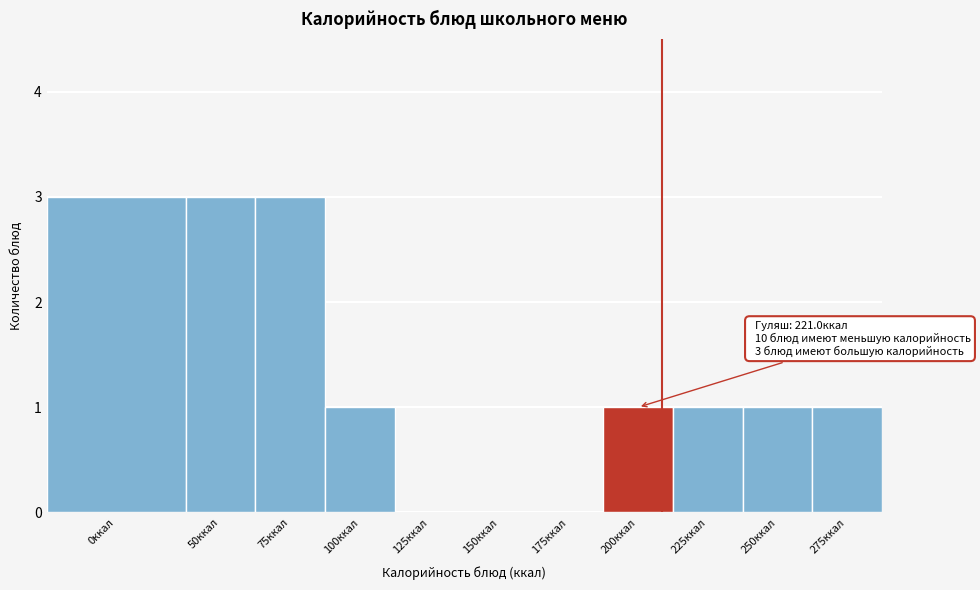

Reading right to left, transcribe all the data shown in this chart.

275ккал=1	250ккал=1	225ккал=1	200ккал=1	175ккал=0	150ккал=0	125ккал=0	100ккал=1	75ккал=3	50ккал=3	0ккал=3